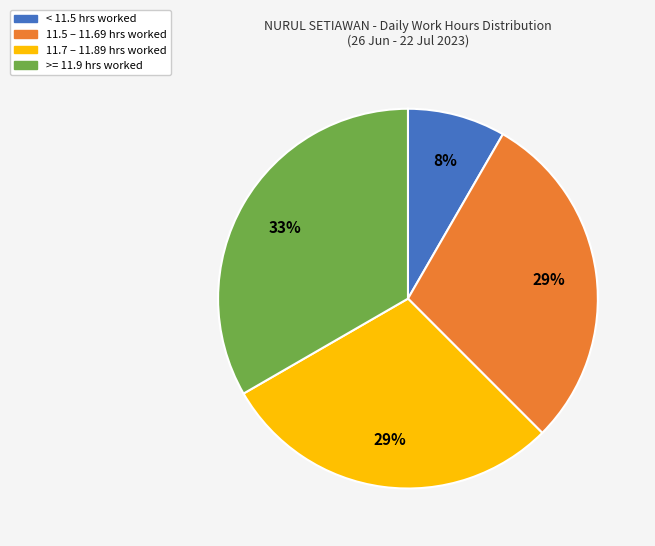

To the nearest percent, what is the difference between the largest and smallest slice percentages?

25%